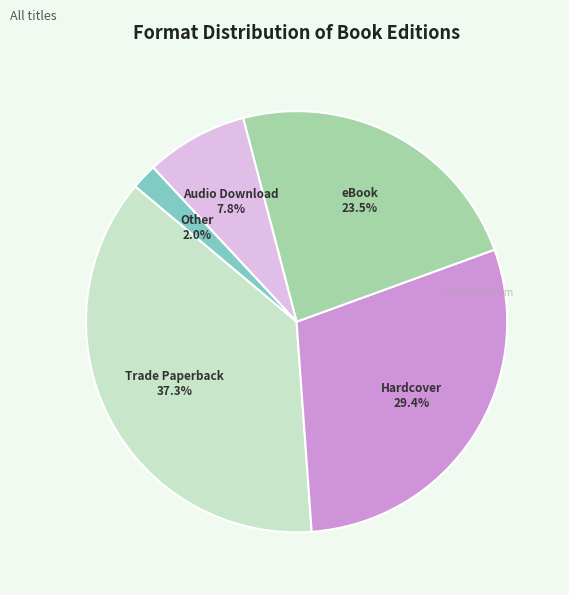

Does Trade Paperback represent more than half of the total?

No